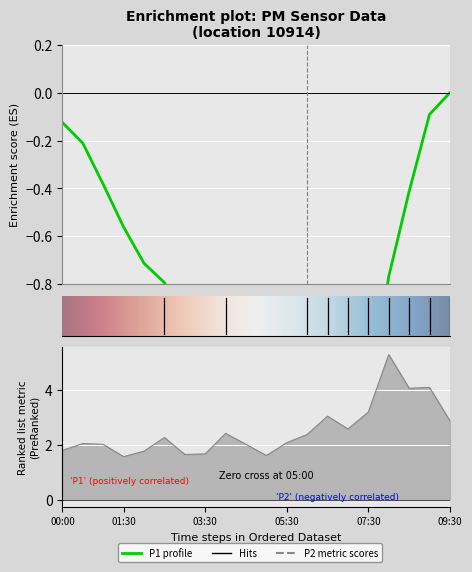

Does the chart display data point markers on the line(s)?

No